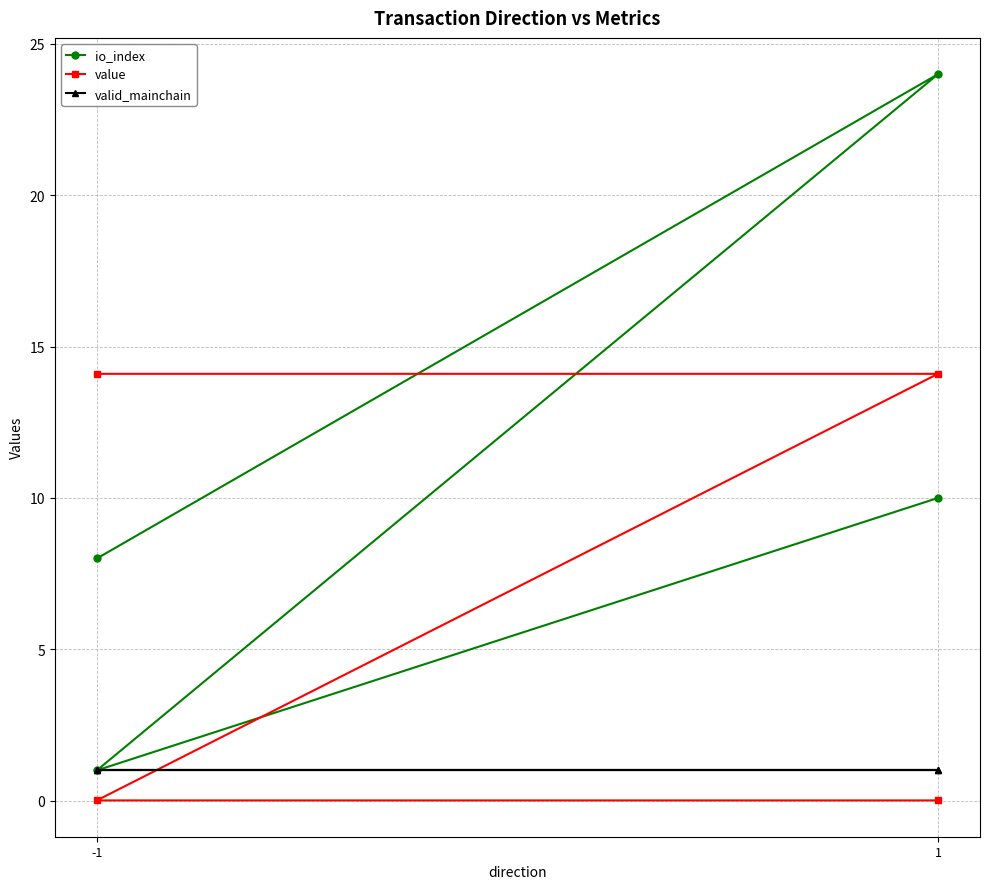

True or false: valid_mainchain and io_index cross at least once.

False